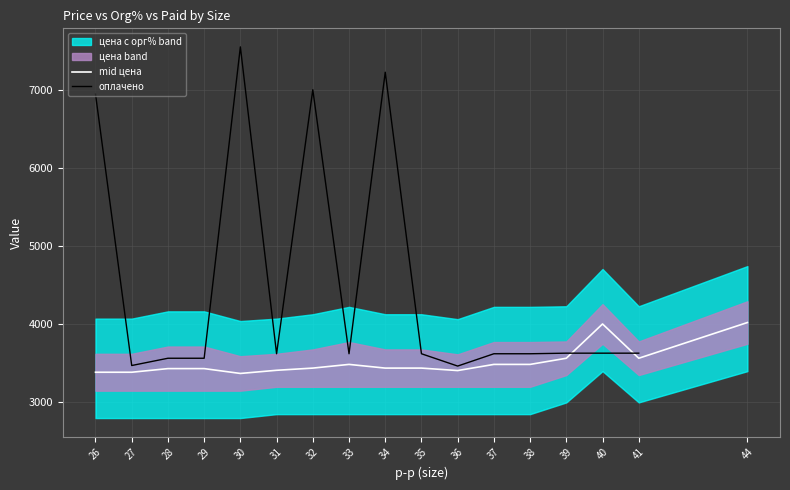

True or false: оплачено has a value of 5813.0 at 29.

False